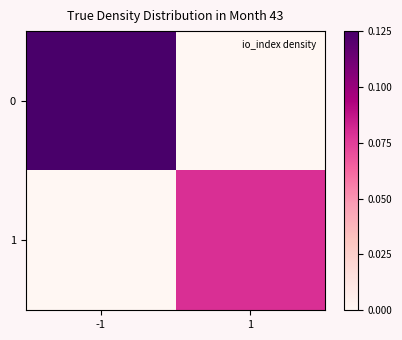

At how many categories does at least one series exceed 0?

2